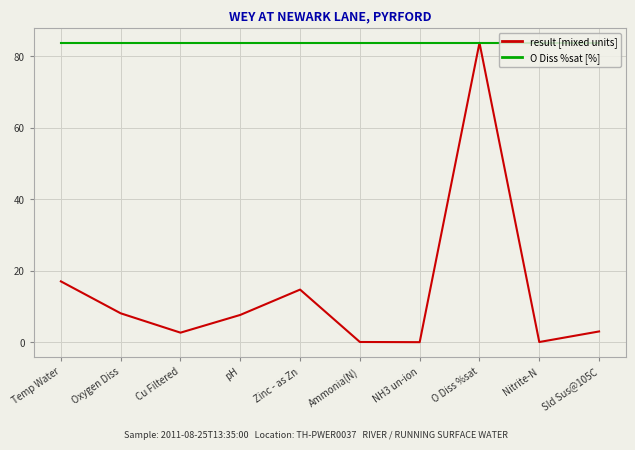

How many interior local peaks does the result [mixed units] series have?

2